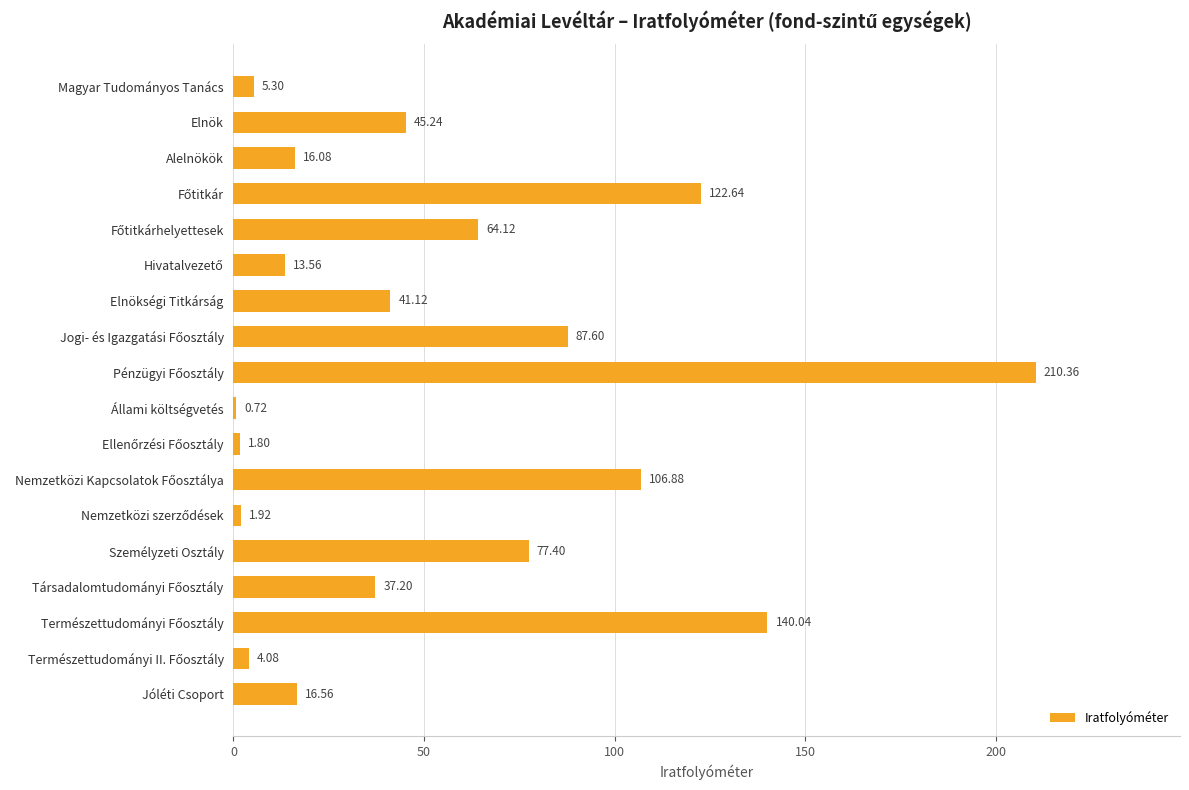

Between Jóléti Csoport and Magyar Tudományos Tanács, which is larger?

Jóléti Csoport